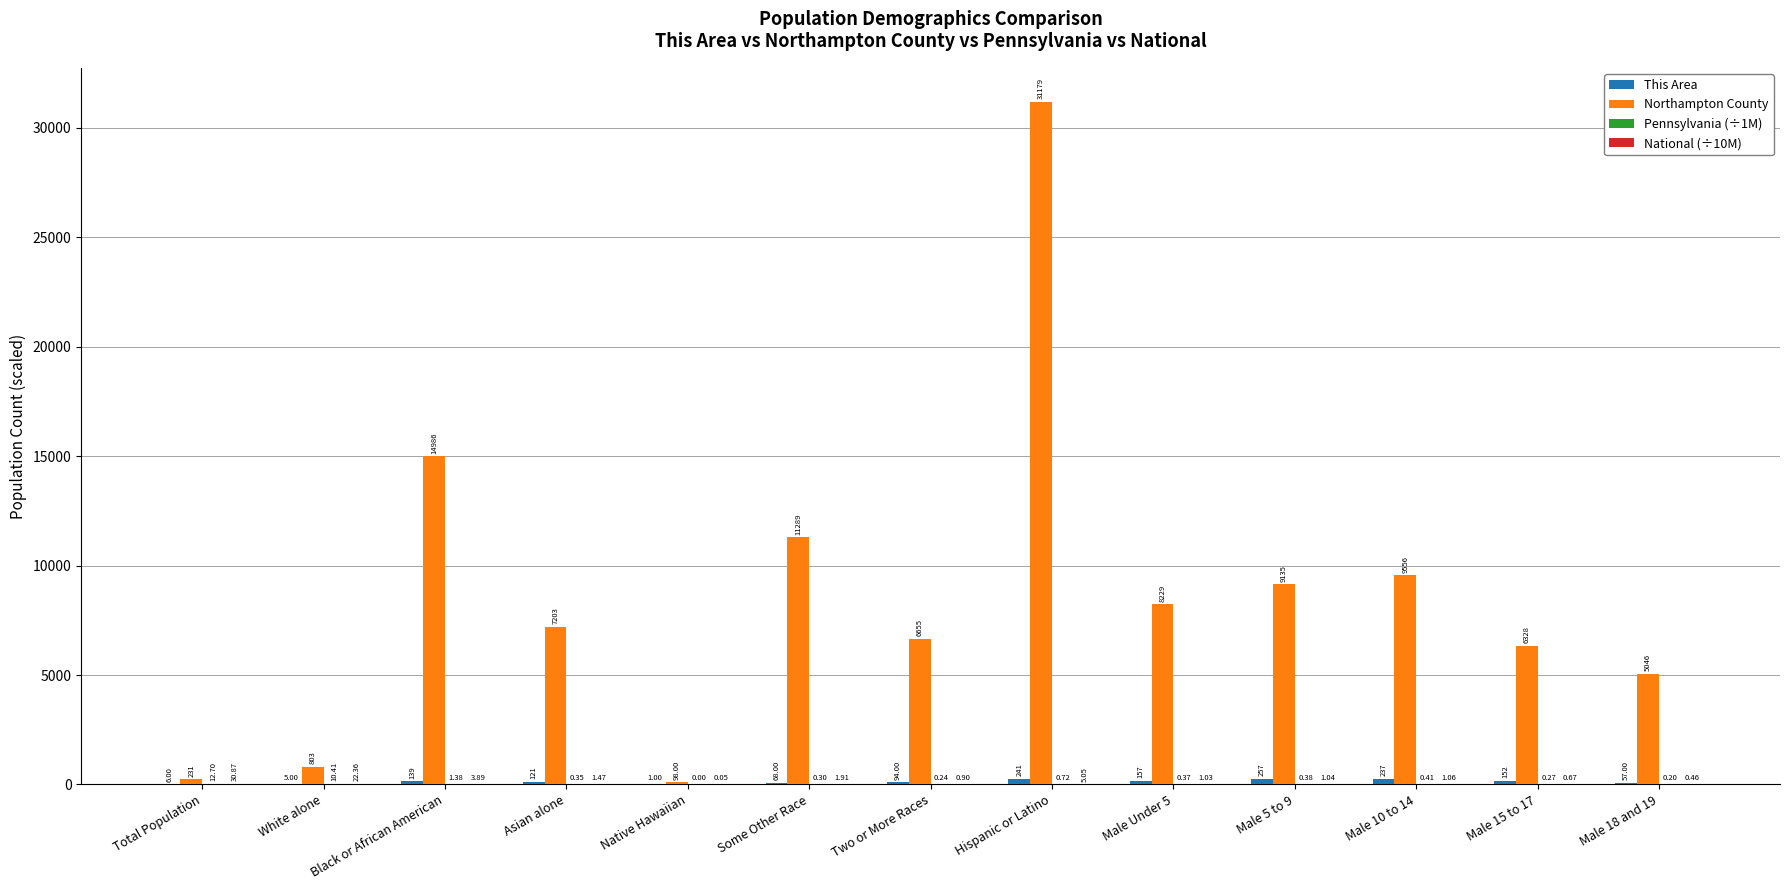

How many groups of bars are there?

13